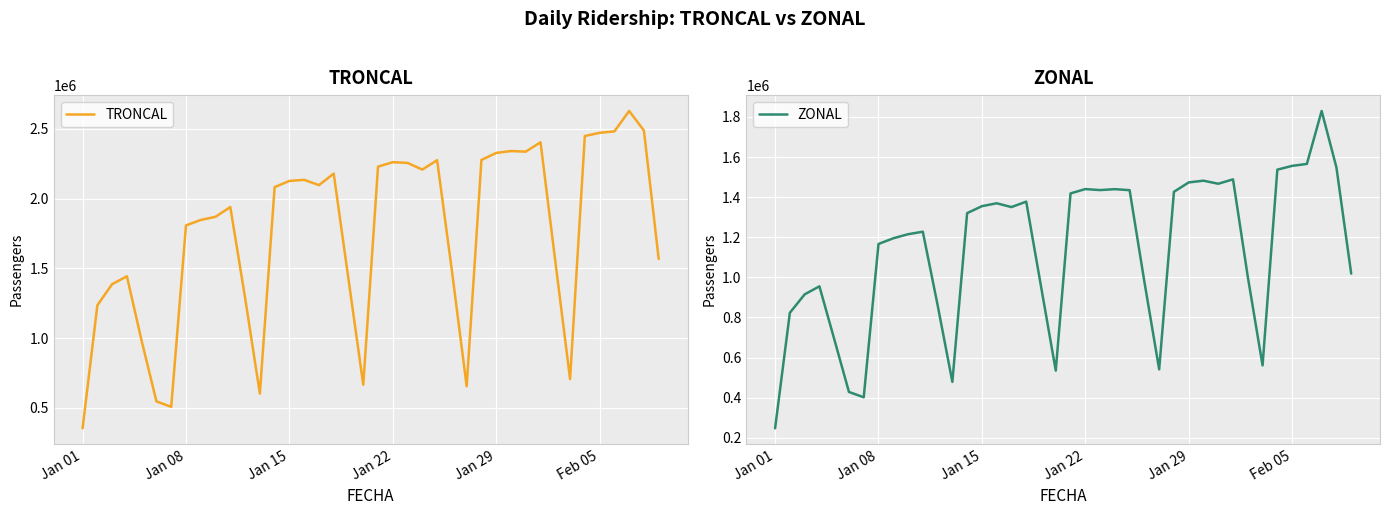

Which category has the lowest value in the TRONCAL series?

Jan 01